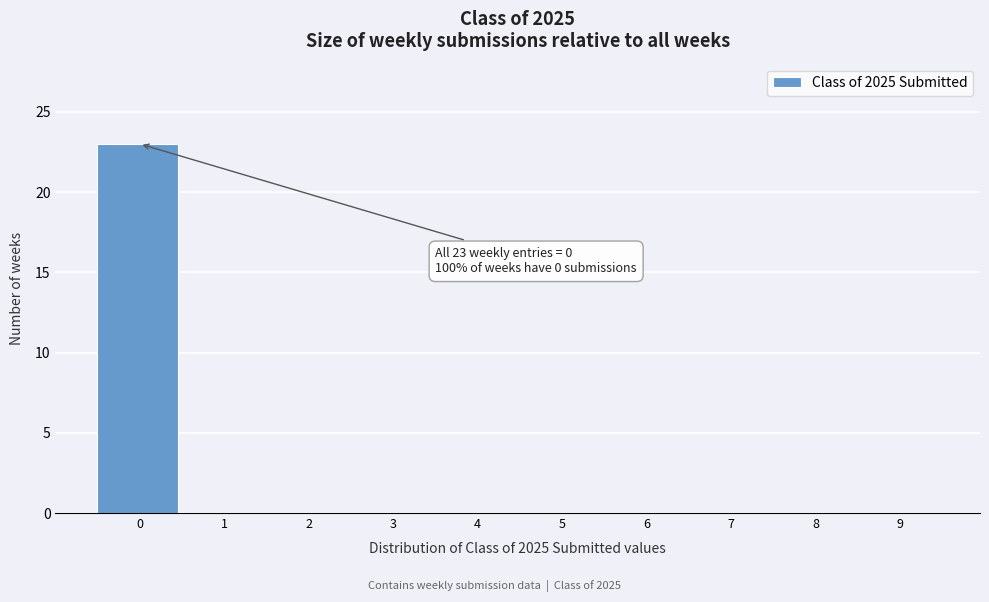

Reading left to right, what are all the values shown in this chart?

0=23	1=0	2=0	3=0	4=0	5=0	6=0	7=0	8=0	9=0